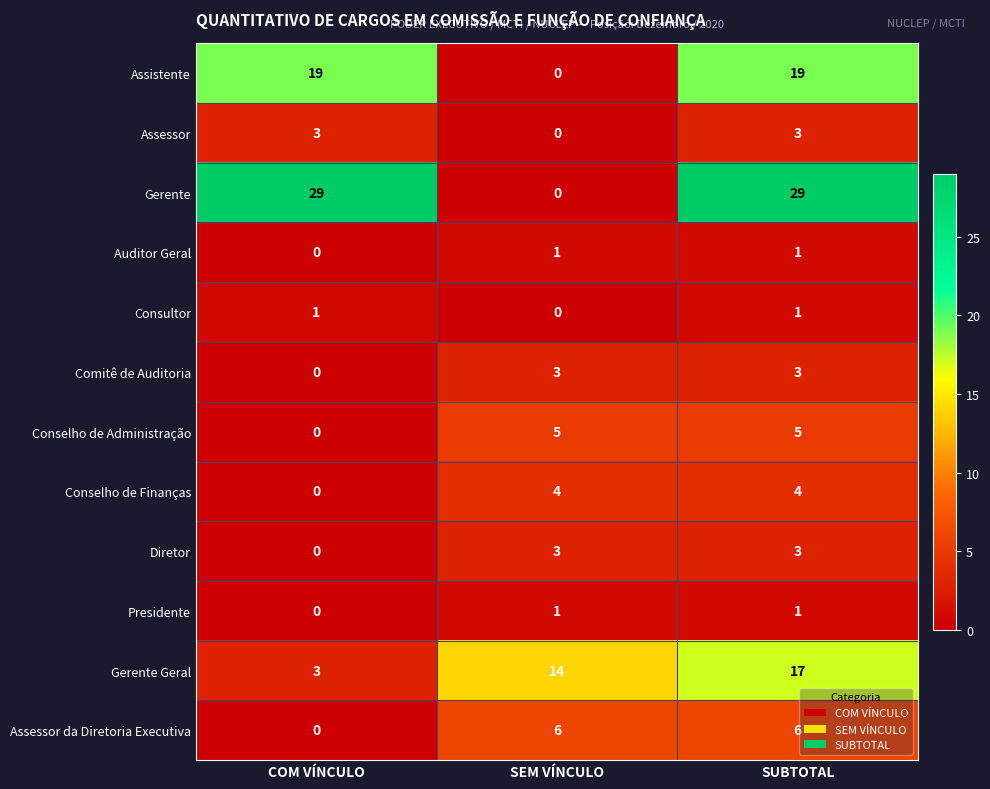

True or false: Conselho de Finanças has a value of 0 at COM VÍNCULO.

True